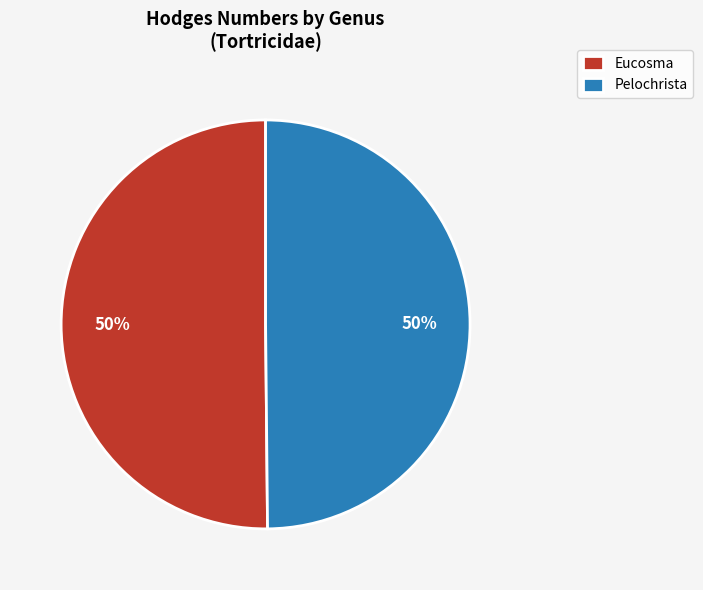

The Pelochrista slice represents 50% of the pie. True or false?

True